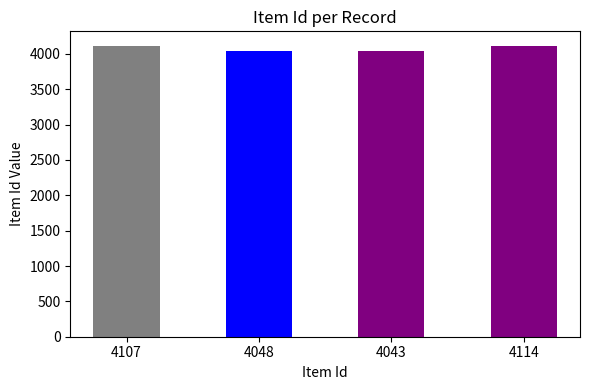

Reading left to right, what are all the values shown in this chart?

4107=4107	4048=4048	4043=4043	4114=4114